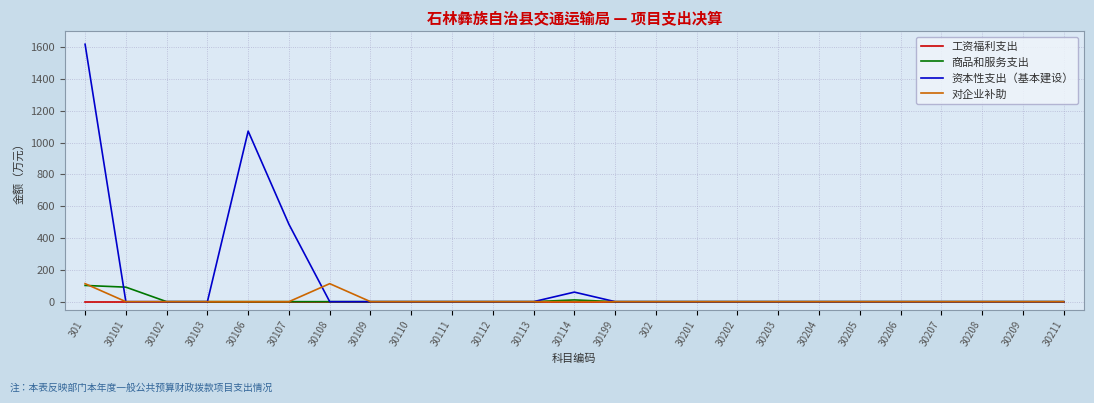

How many categories are shown in the chart?

25